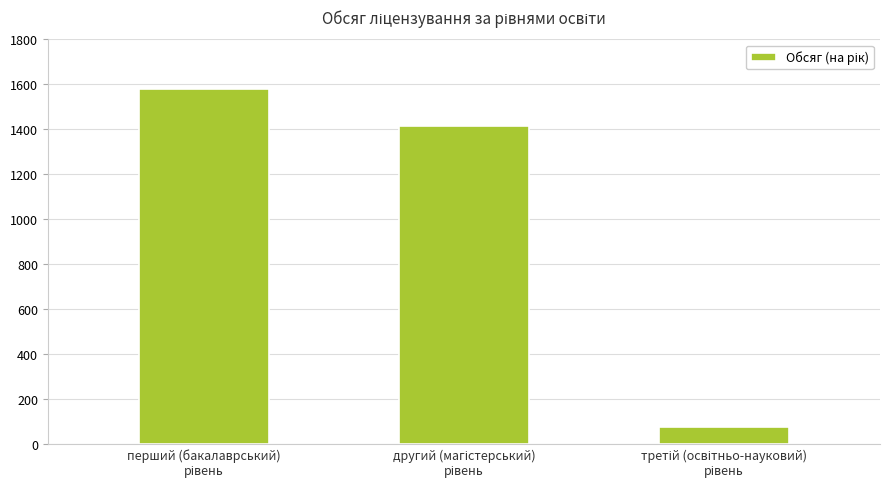

What is the value of the 2nd bar from the left?

1415